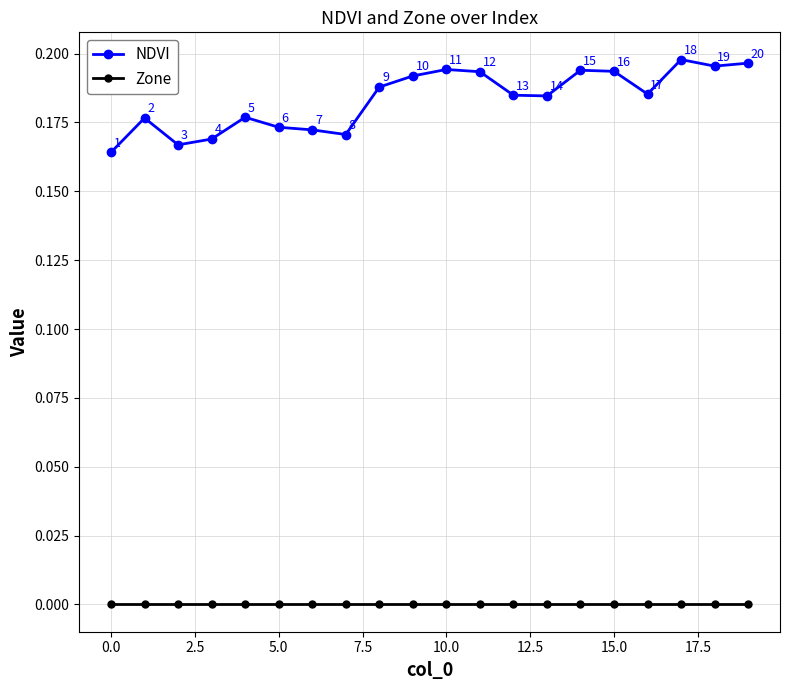

Does the chart have visible grid lines?

Yes